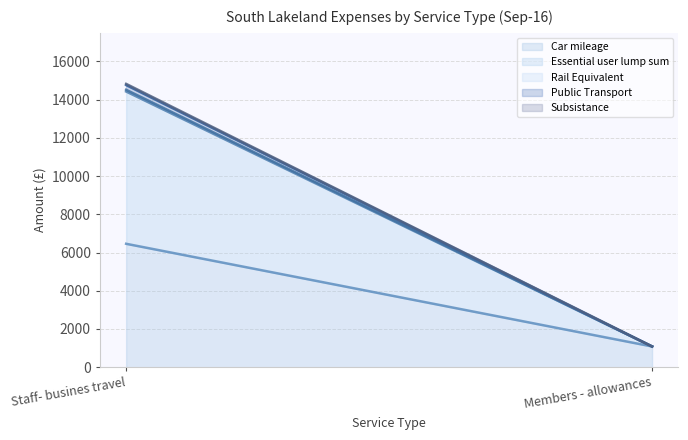

What is the label of the 1st point from the left?

Staff- busines travel